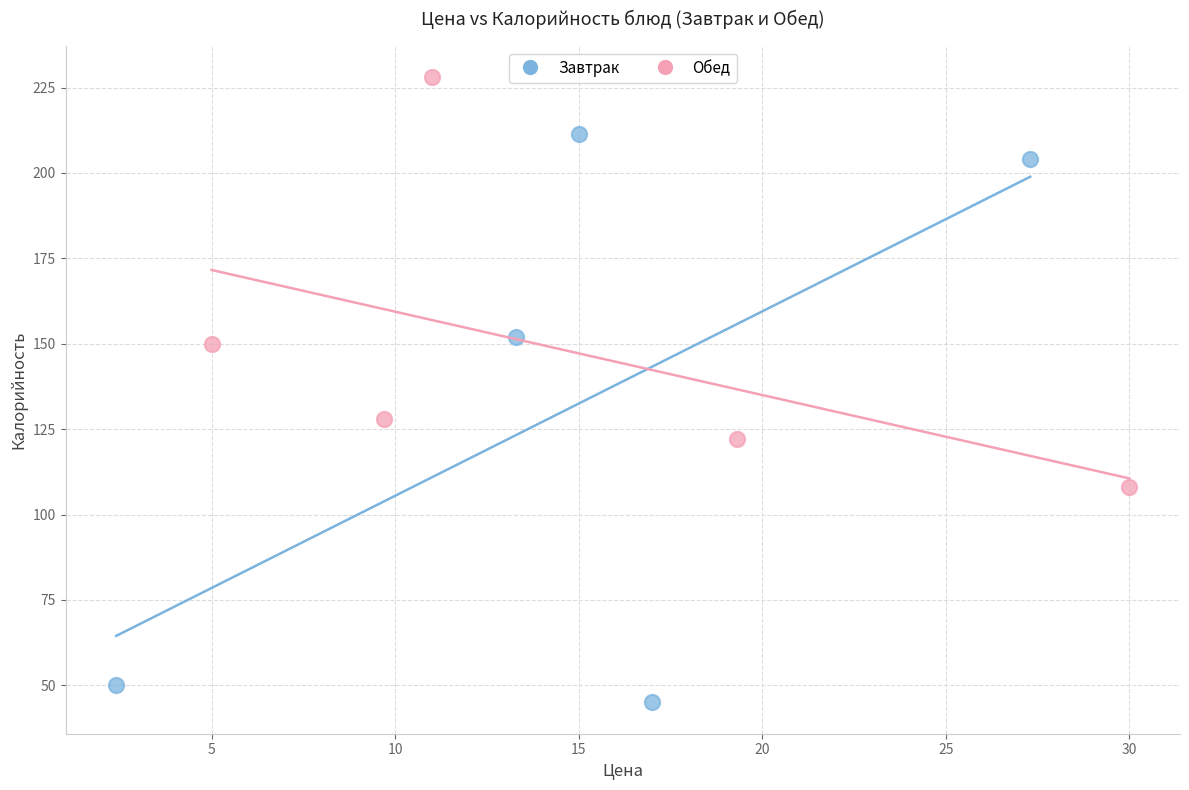

Which series reaches the minimum Y coordinate?

Завтрак